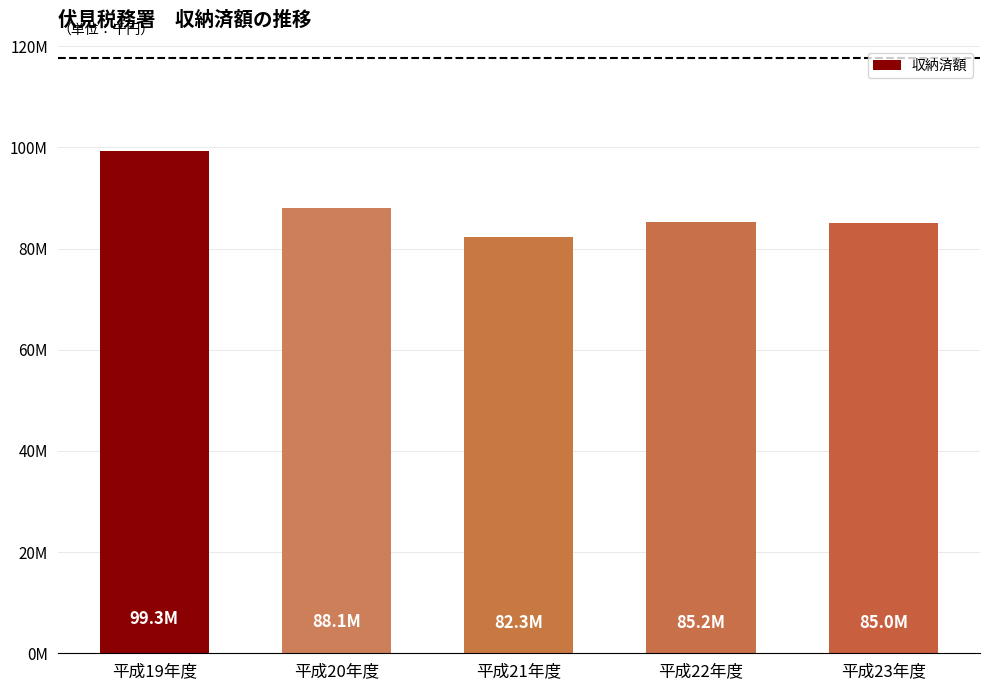

Does the chart contain any negative values?

No